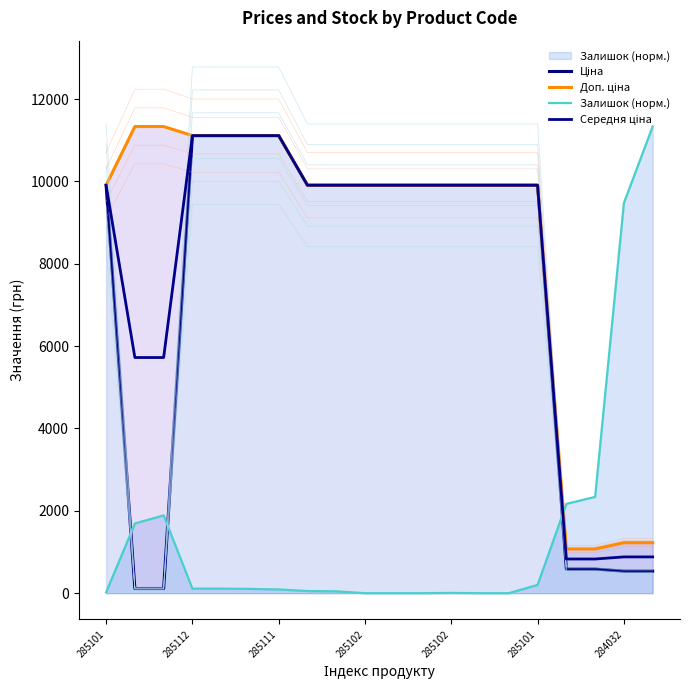

Where does the Залишок (норм.) series first go above 104?

285112